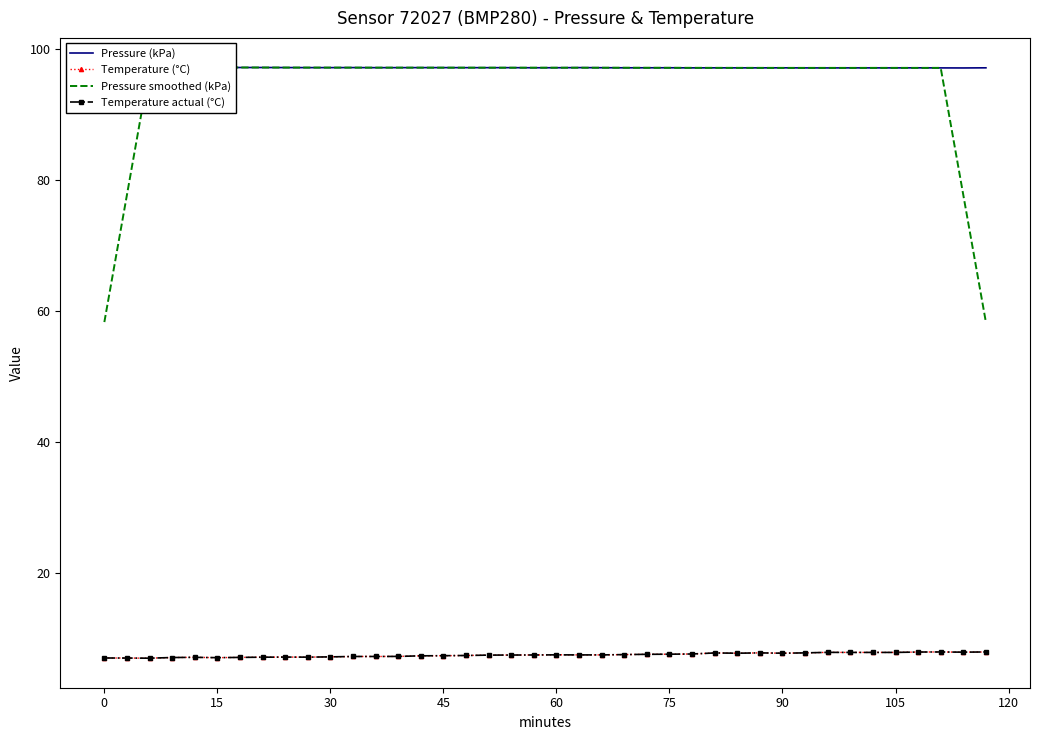

What is the difference between the highest and lowest values at 30?

90.1